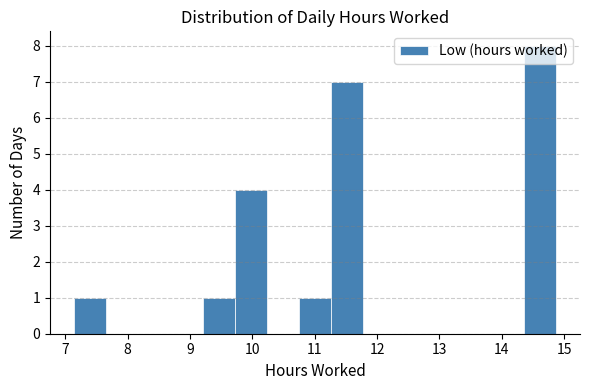

Over which range of the x-axis is the bar tallest?

14.4 to 14.9